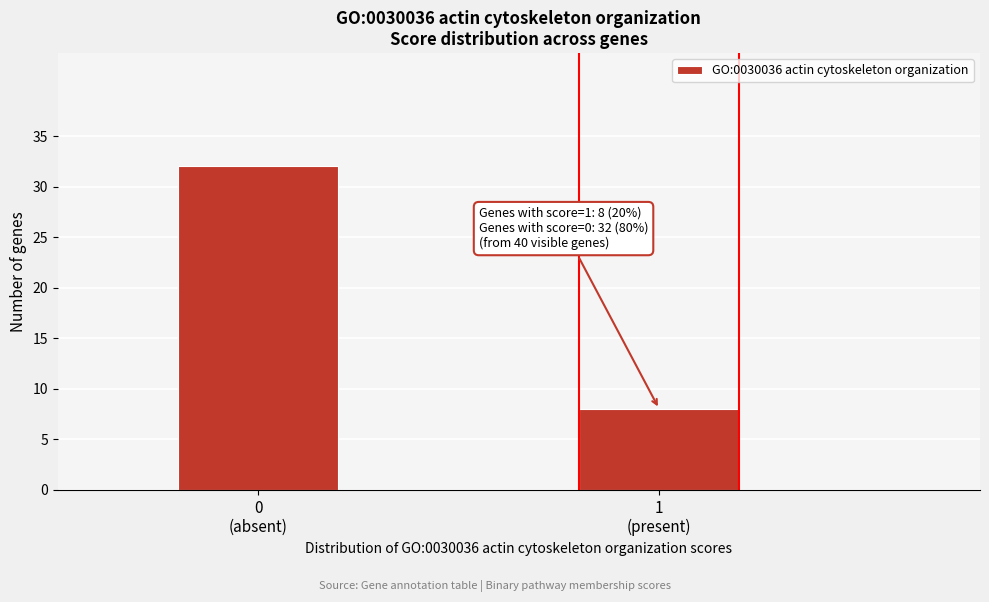

Reading right to left, extract all data points from this chart.

8	32